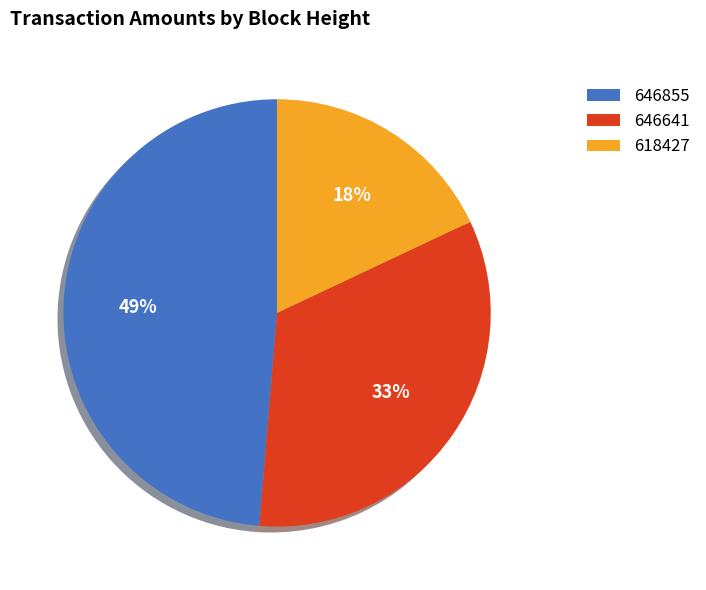

Rank the categories by value from highest to lowest.

646855, 646641, 618427